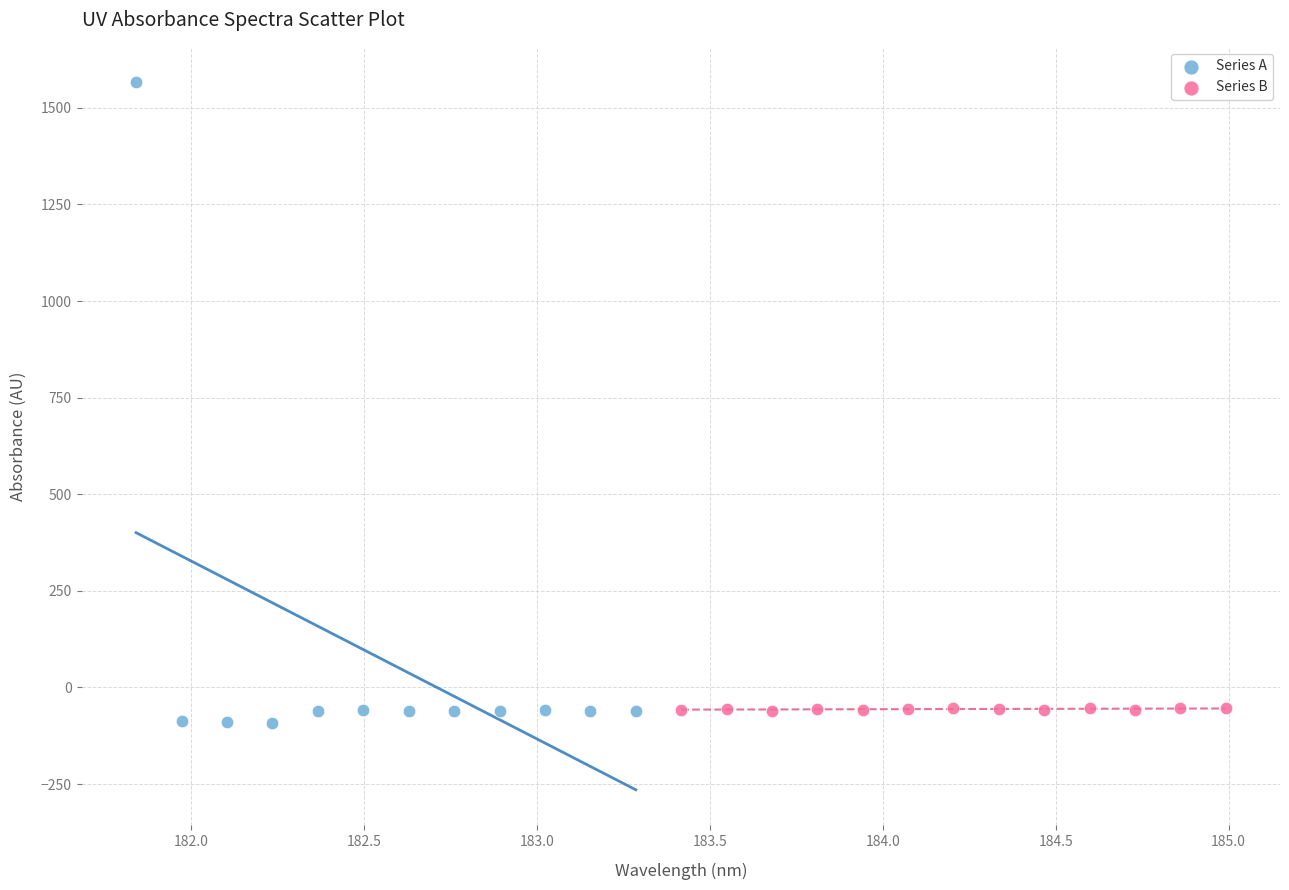

Which series reaches the maximum Y coordinate?

Series A